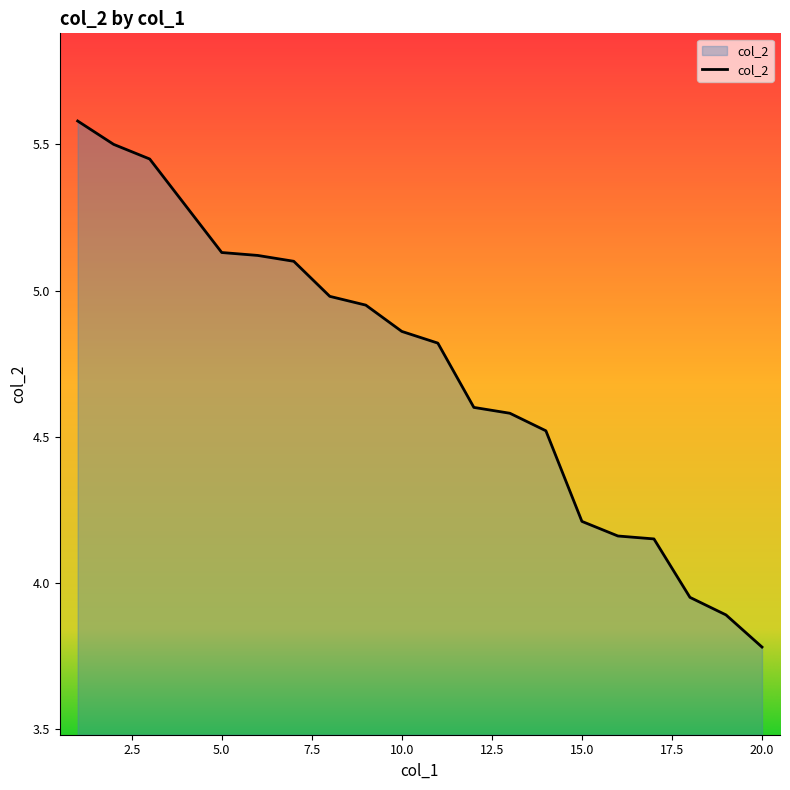

What is the maximum value shown in the chart?

5.6